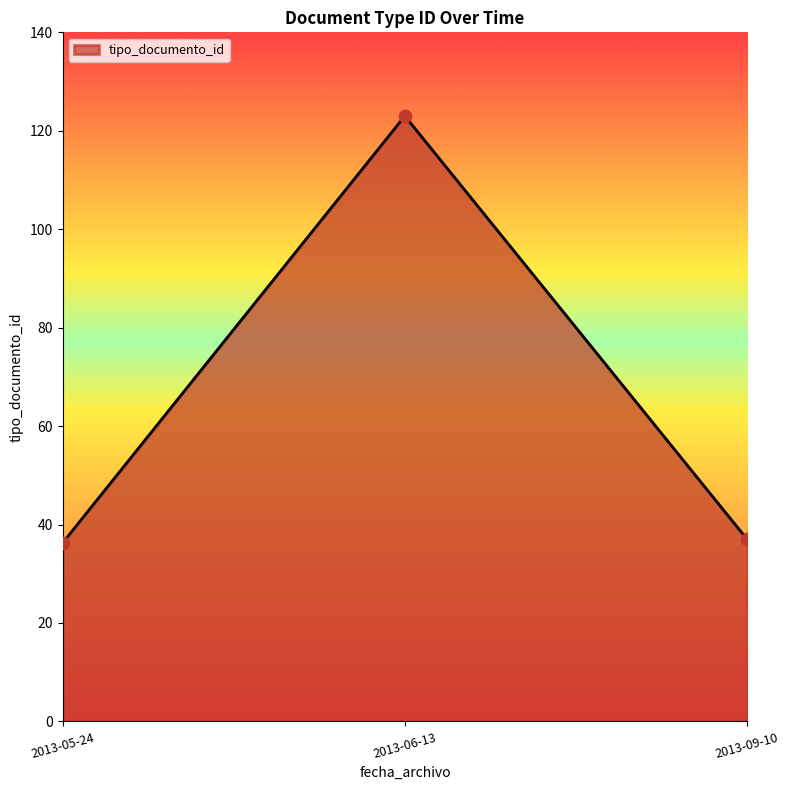

Approximately how many times larger is the value at 2013-05-24 compared to 2013-09-10?

1.0